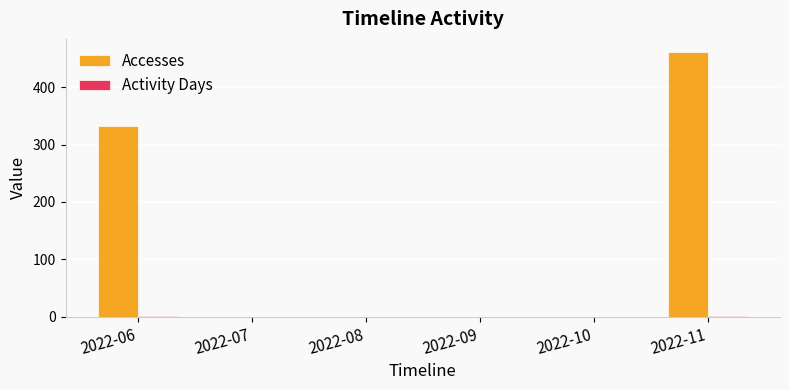

Which series has the largest total across all categories?

Accesses